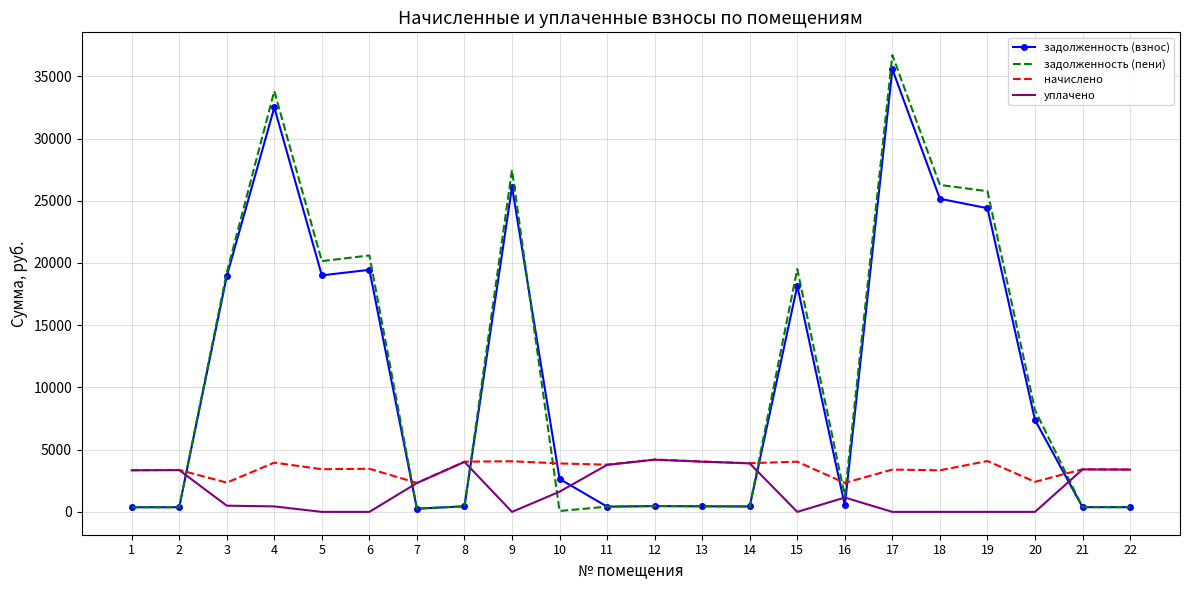

Is the value of задолженность (пени) at 5 greater than the value of начислено at 19?

Yes